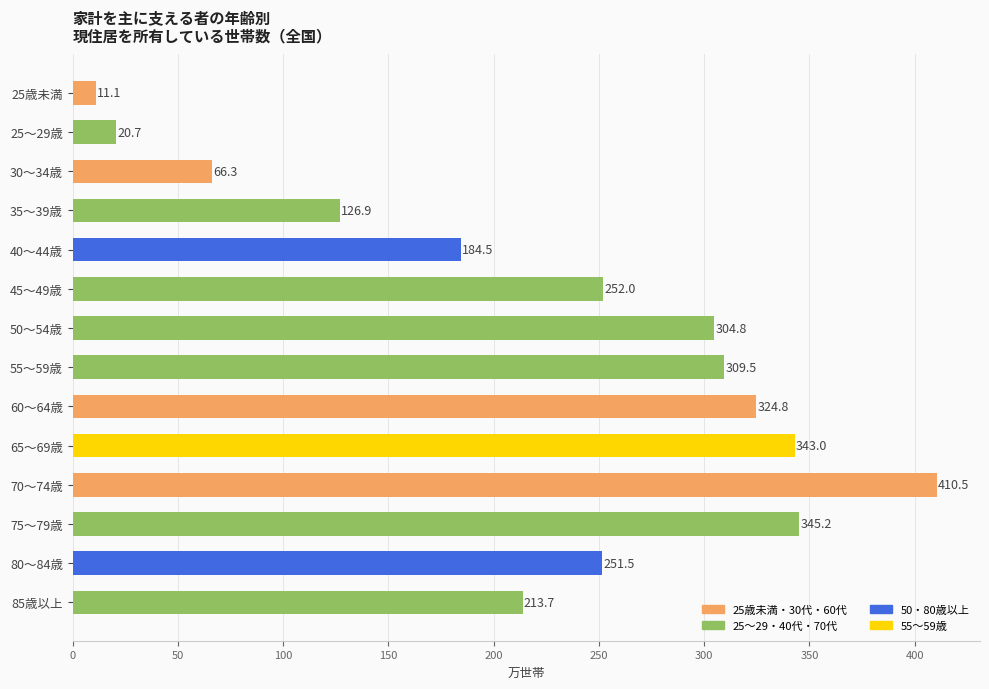

True or false: the data shows 184.5 at 40～44歳.

True